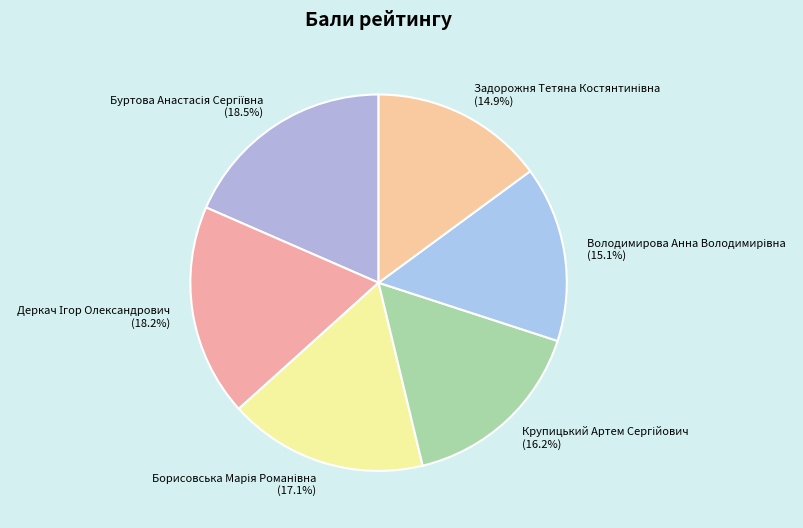

Count the number of slices in the pie.

6